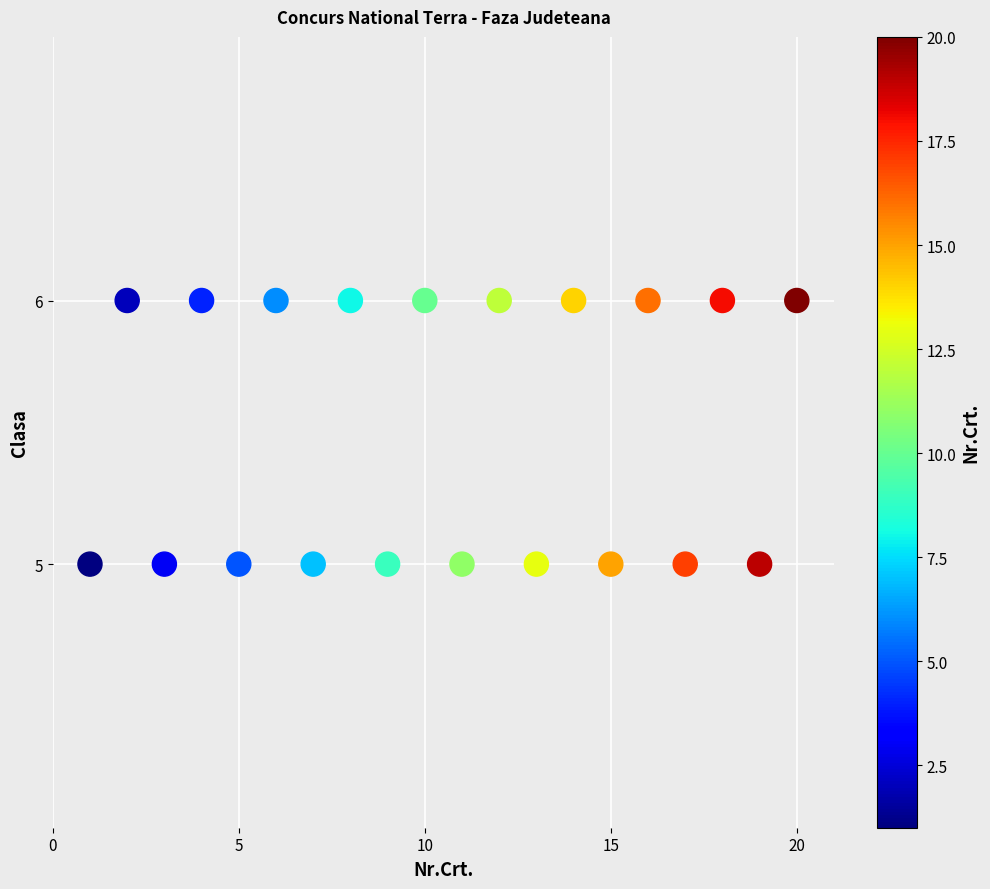

What is the range of X values (max minus min)?

19